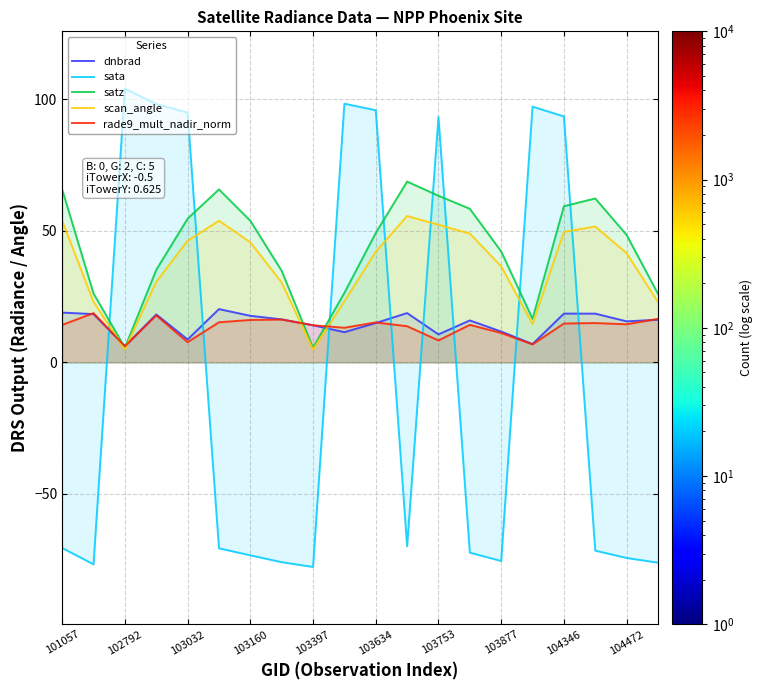

How many times do dnbrad and sata cross each other?

8